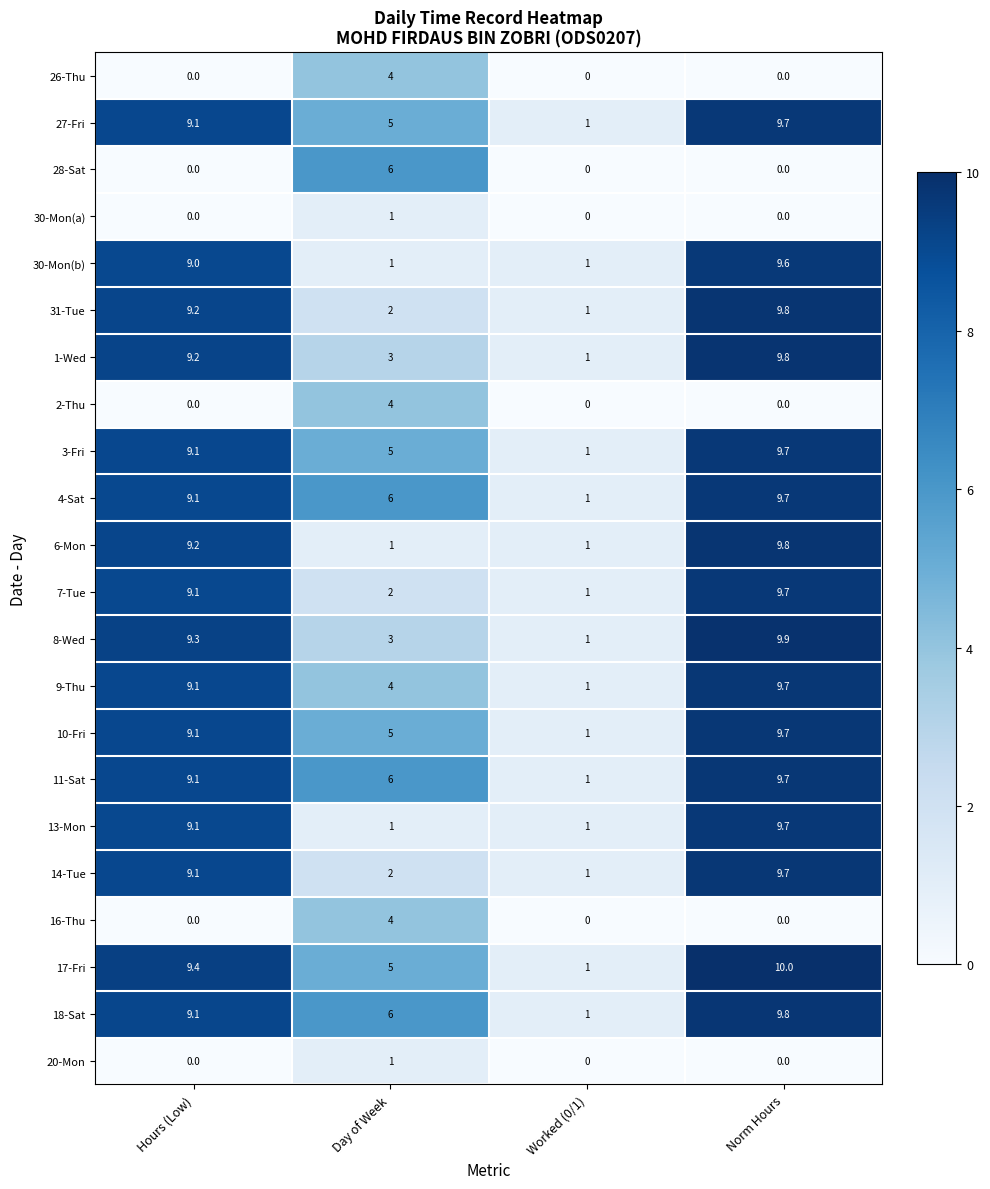

The value of 7-Tue at Norm Hours is 2.9. True or false?

False